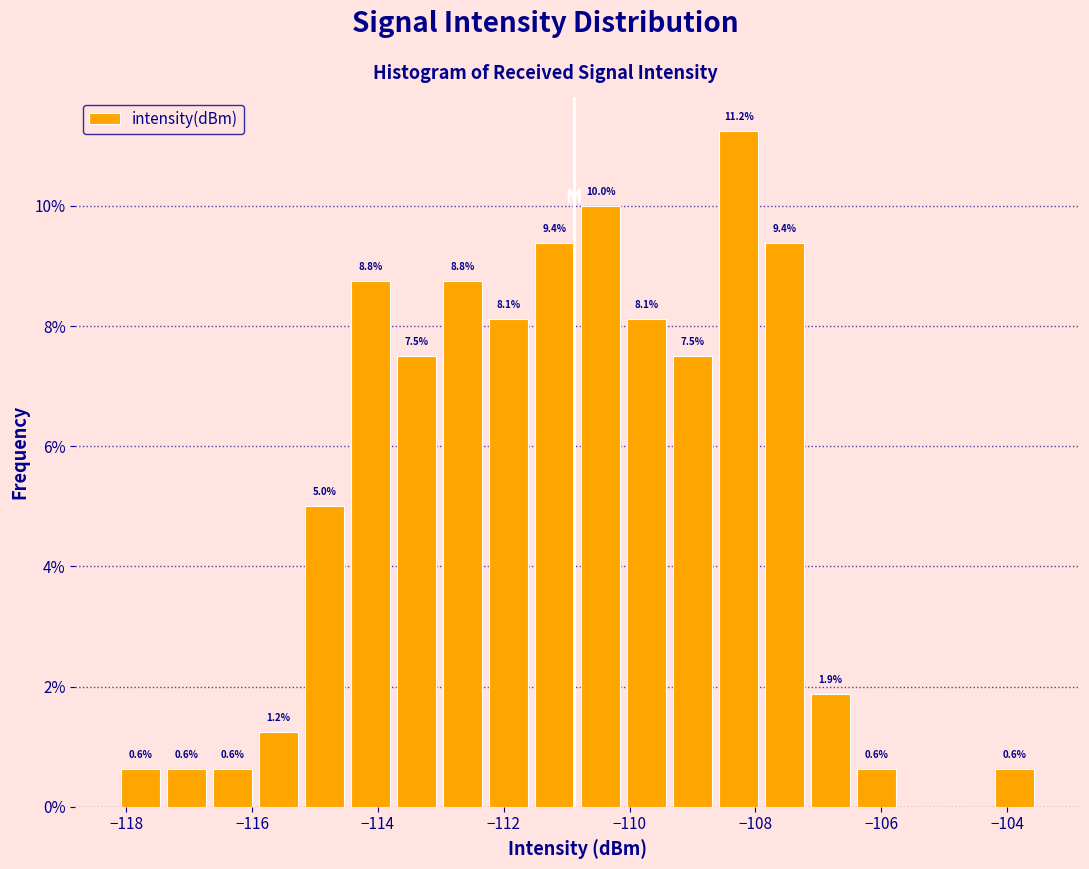

Read against the x-axis, roughly where is the centre of the tallest bar?

-108.2